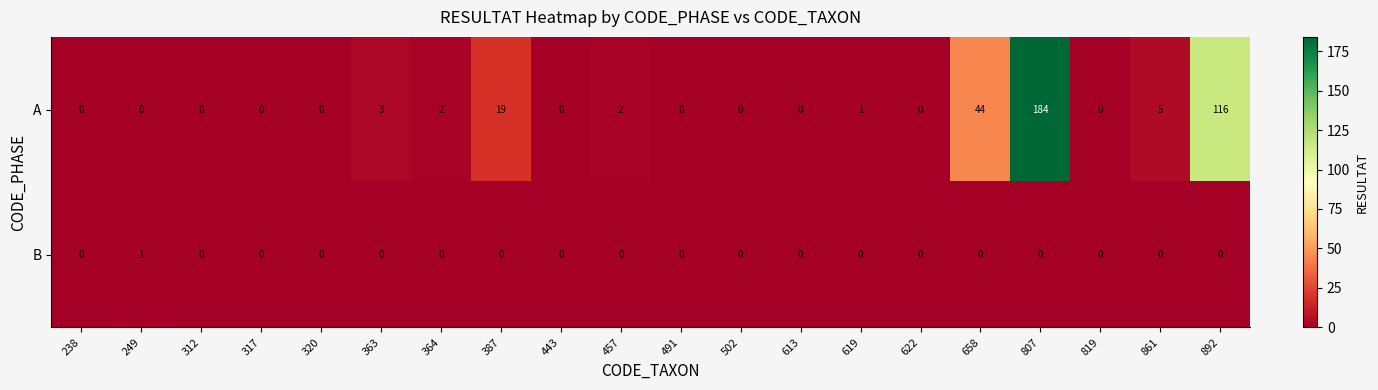

What is the difference between the maximum and minimum values in the A series?

184